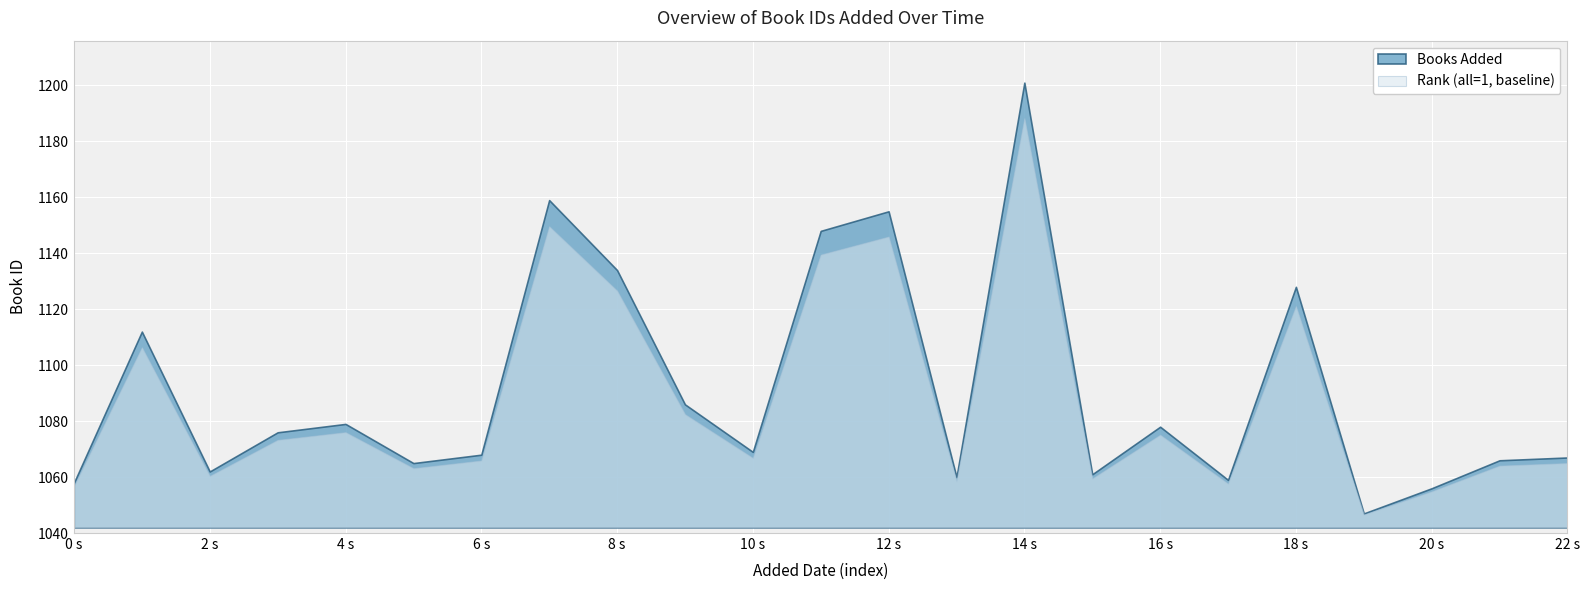

What is the difference between the second highest and minimum values?

112